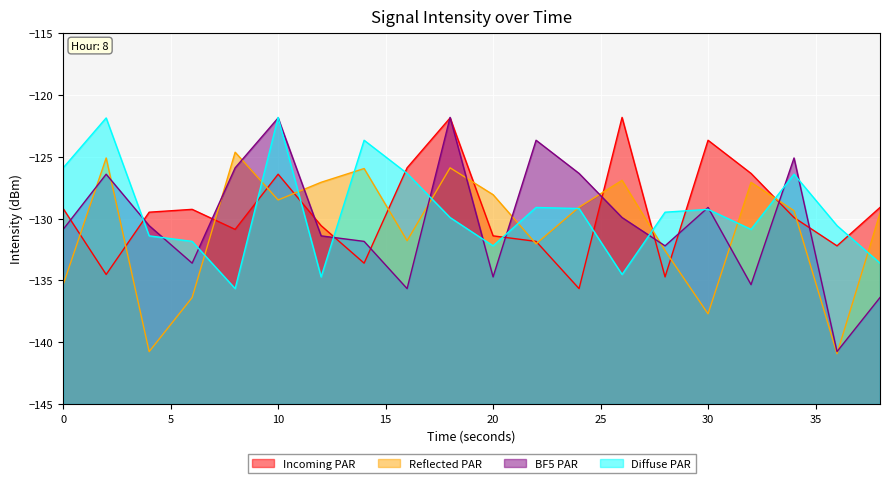

Reading left to right, extract all data points from this chart.

Incoming PAR: -129.2	-134.5	-129.5	-129.3	-130.9	-126.4	-130.6	-133.6	-125.9	-121.9	-131.4	-131.8	-135.7	-121.8	-134.7	-123.7	-126.3	-129.9	-132.2	-129.1
Reflected PAR: -135.3	-125.1	-140.8	-136.4	-124.6	-128.5	-127.1	-125.9	-131.8	-125.9	-128.1	-132.0	-129.1	-126.9	-132.6	-137.7	-127.1	-129.4	-140.9	-129.6
BF5 PAR: -130.9	-126.4	-130.6	-133.6	-125.9	-121.9	-131.4	-131.8	-135.7	-121.8	-134.7	-123.7	-126.3	-129.9	-132.2	-129.1	-135.3	-125.1	-140.8	-136.4
Diffuse PAR: -125.9	-121.9	-131.4	-131.8	-135.7	-121.8	-134.7	-123.7	-126.3	-129.9	-132.2	-129.1	-129.2	-134.5	-129.5	-129.3	-130.9	-126.4	-130.6	-133.6